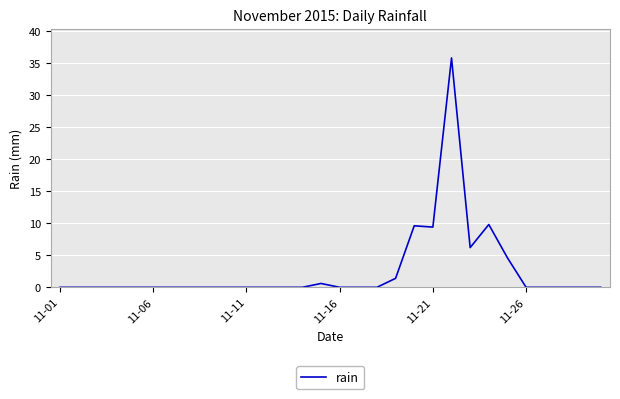

What is the maximum value shown in the chart?

35.8